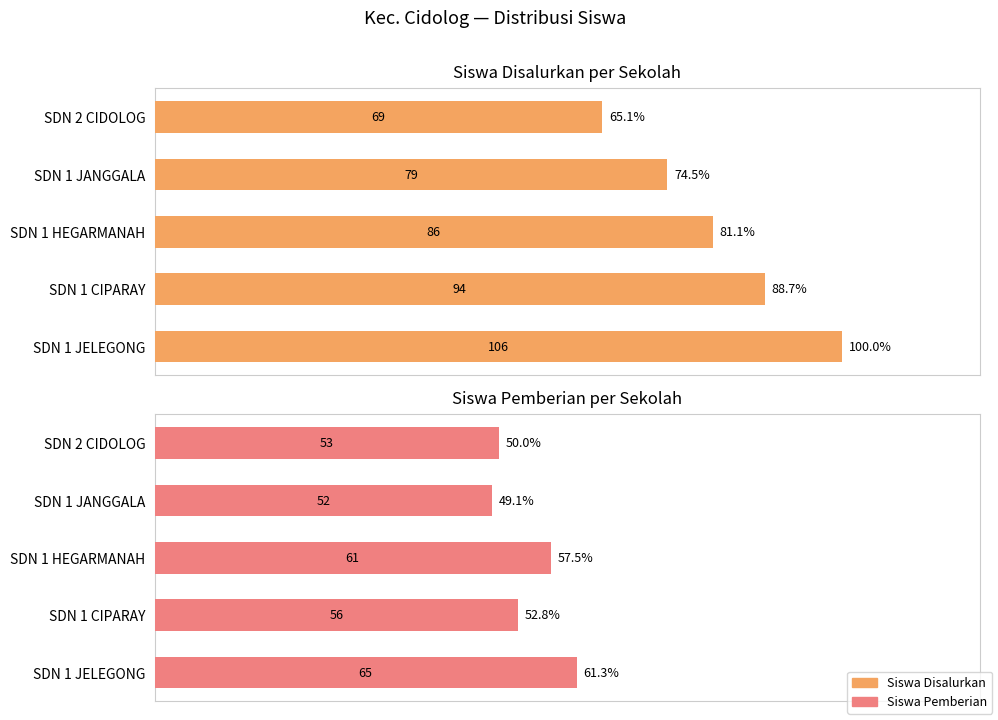

Where is Siswa Disalurkan nearest to the value 82?

SDN 1 HEGARMANAH